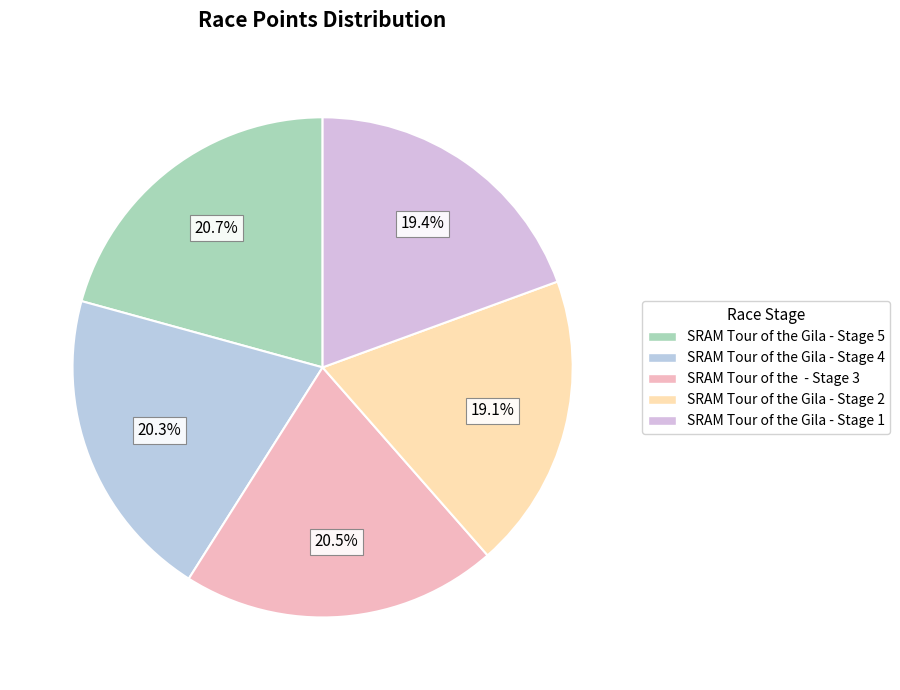

How many slices are in this pie chart?

5